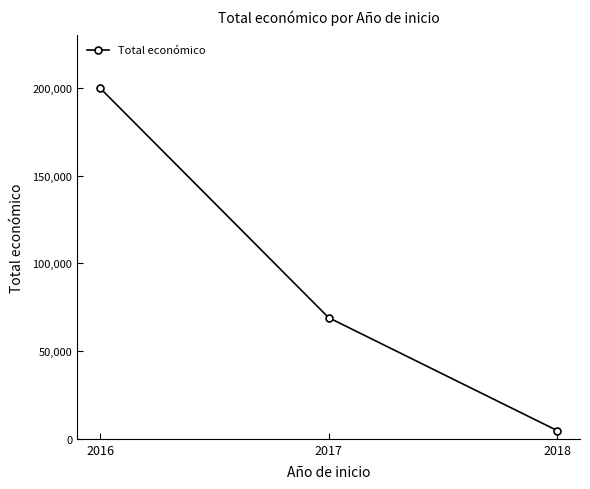

Is it true that the value at 2017 is 69091?

True